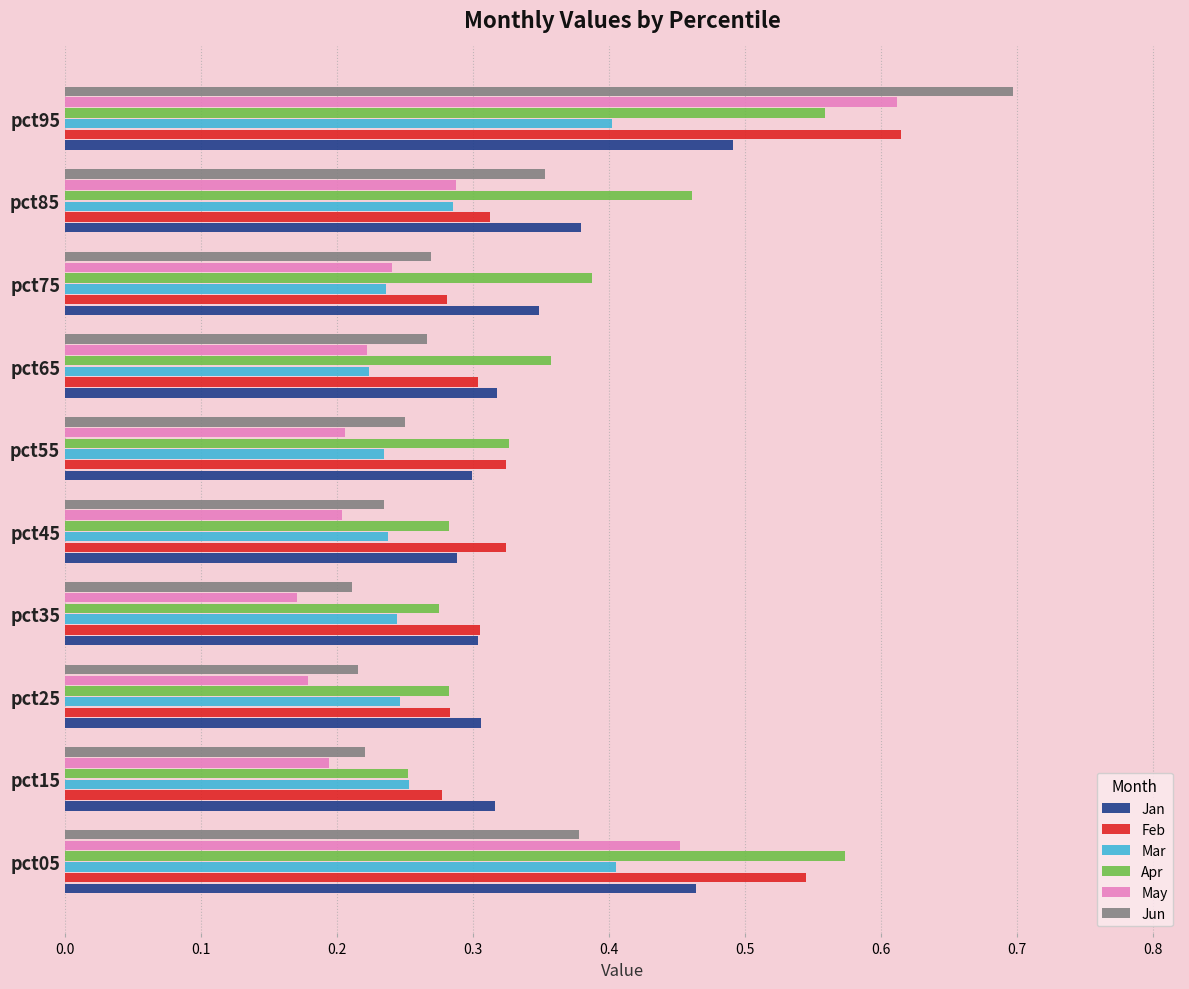

Is the value of May at pct25 greater than the value of Feb at pct85?

No